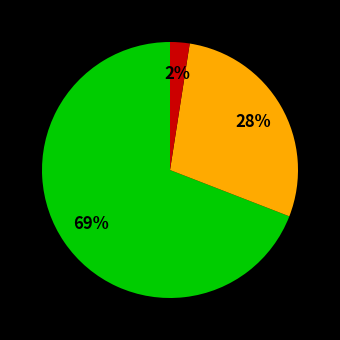

Is there any slice that represents more than half of the pie?

Yes